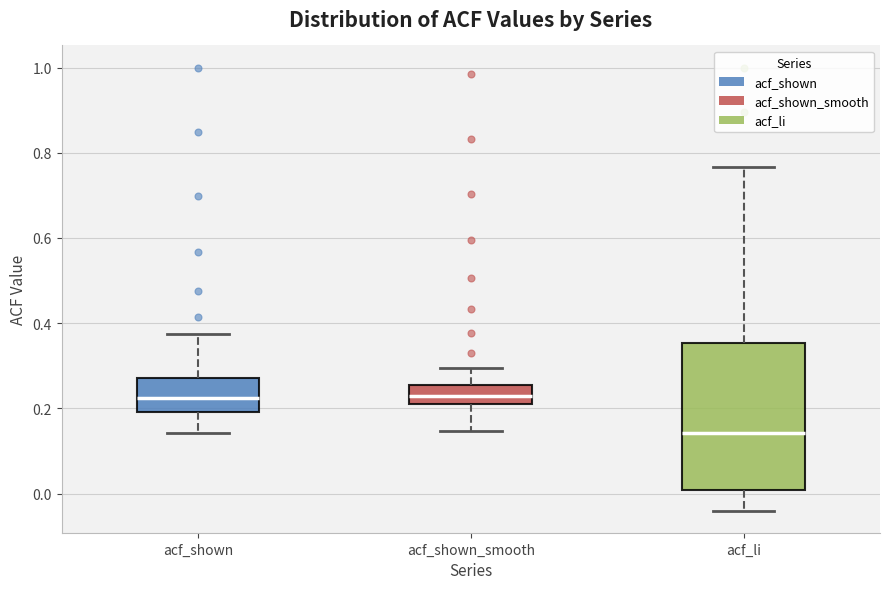

Where is the upper edge of the box for acf_shown on the y-axis? The values are not printed on the chart, so give them approximately, as read against the axis.

0.28